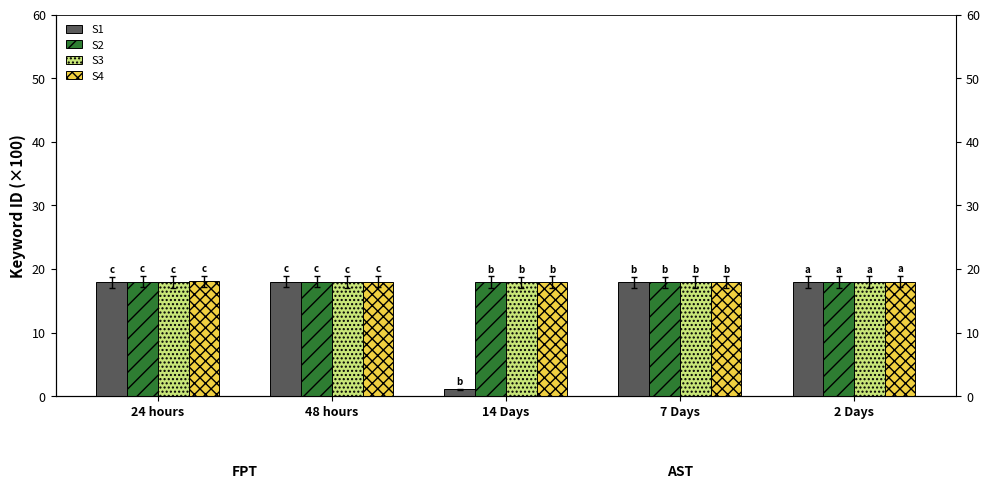

How many data points in S4 are above 18?

3